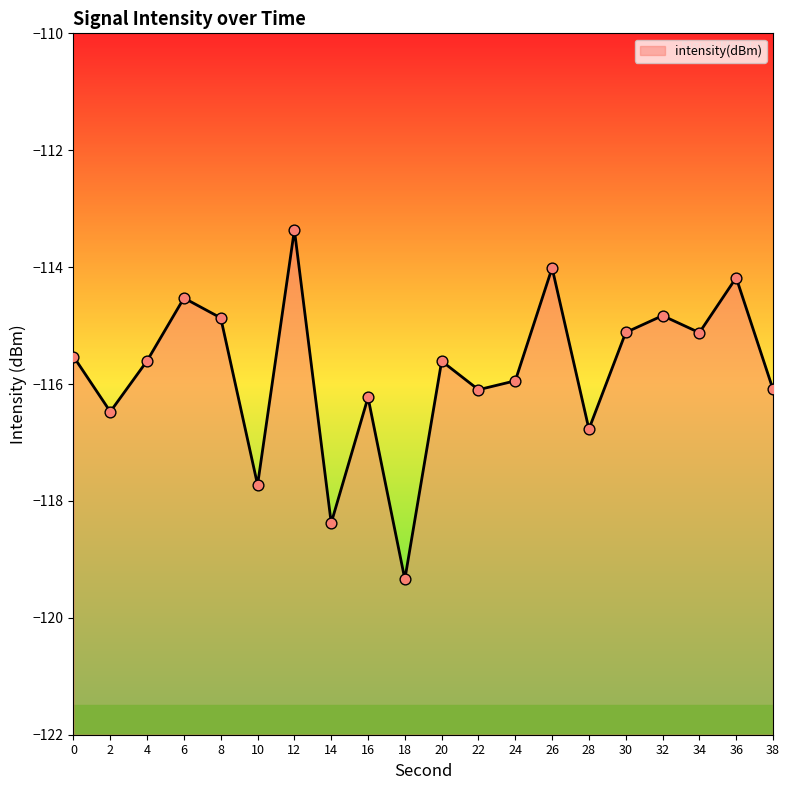

What is the change in value from 32 to 34?

-0.3